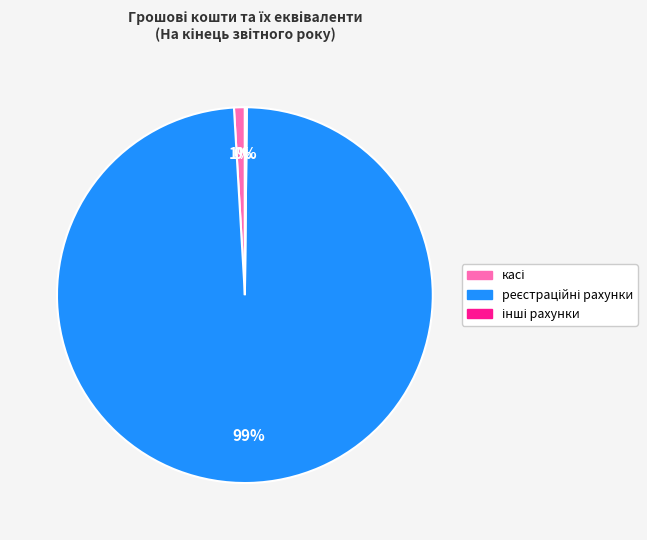

Is there any slice that represents more than half of the pie?

Yes